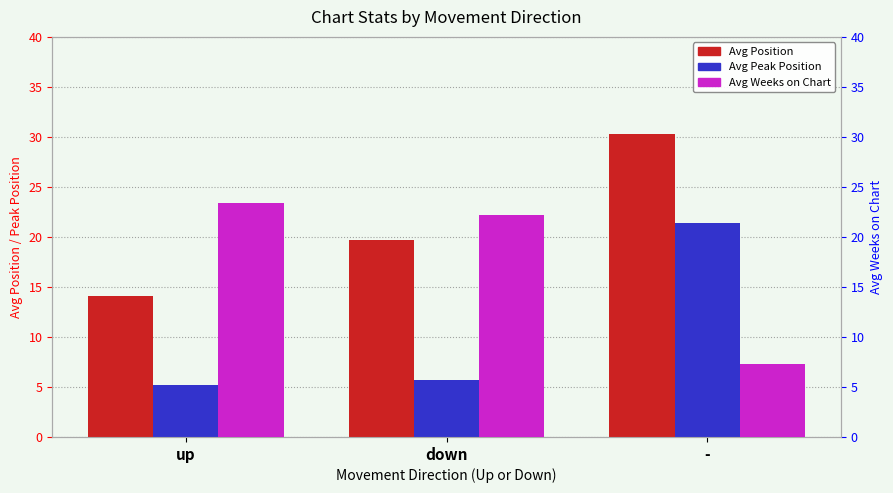

Does the chart contain any negative values?

No